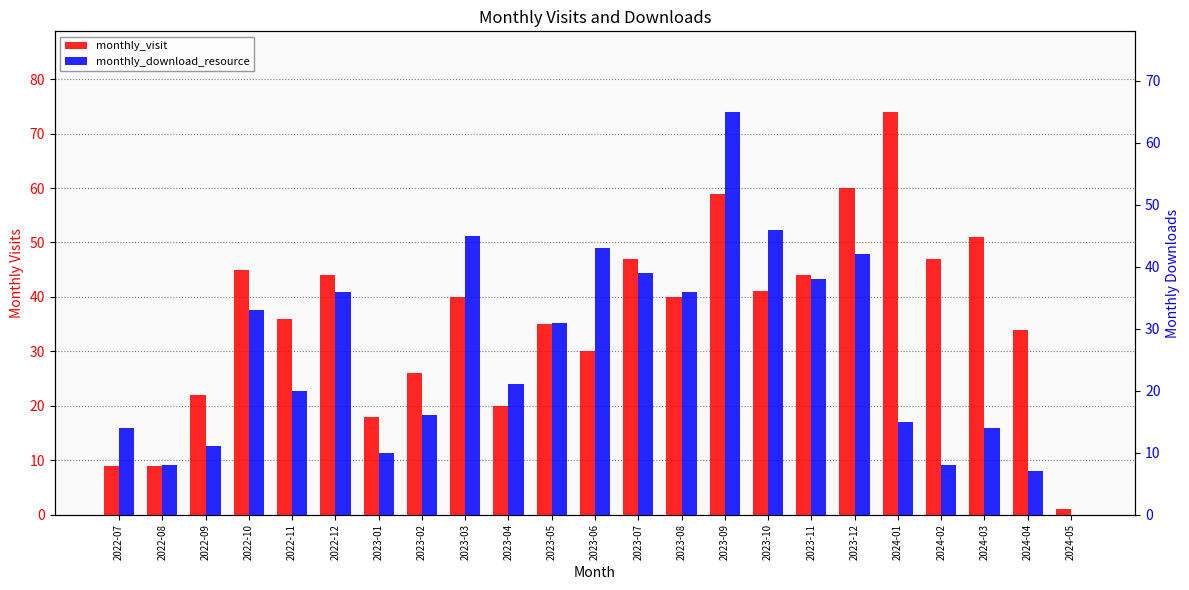

Between 2024-03 and 2024-04, which series saw the biggest shift?

monthly_visit